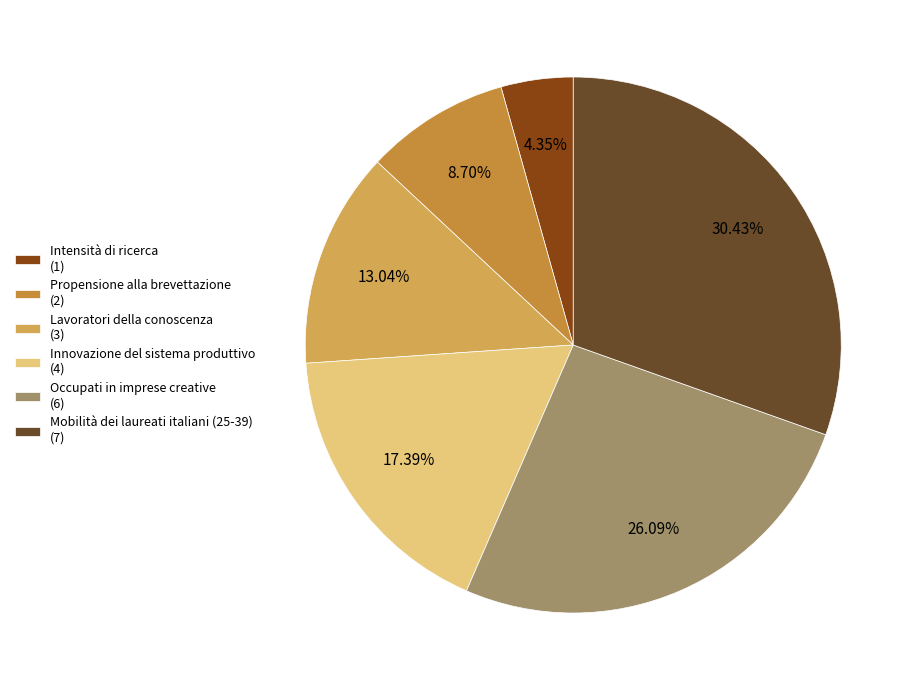

How many slices are in this pie chart?

6